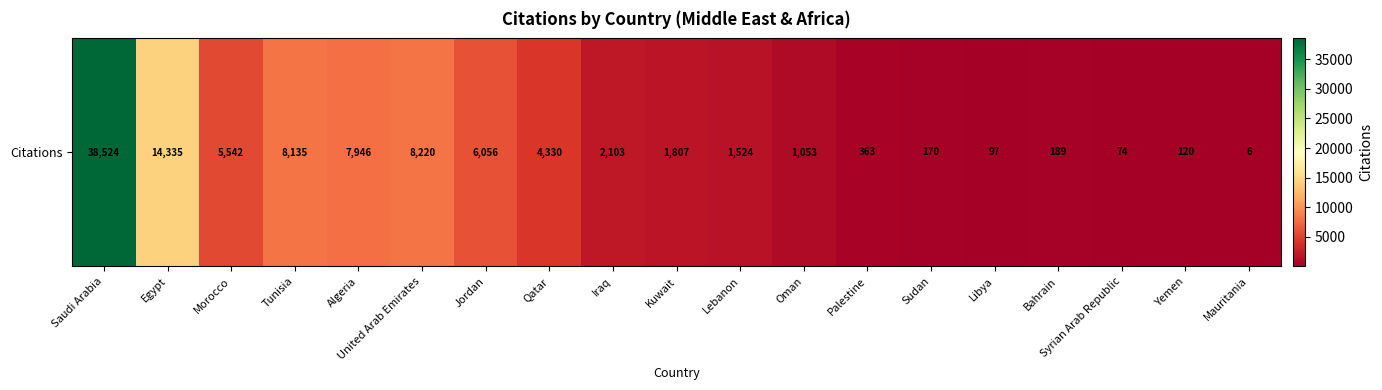

What is the sum of all values?

100594